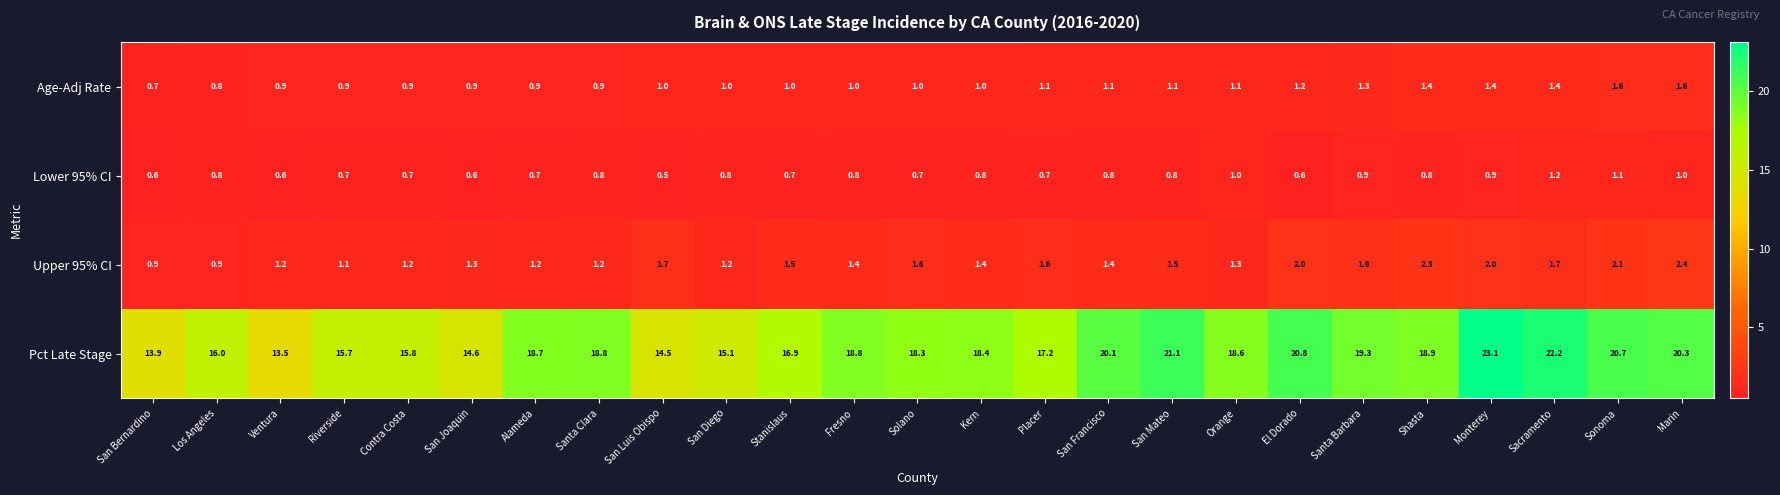

Which series has the largest range (max minus min)?

Pct Late Stage